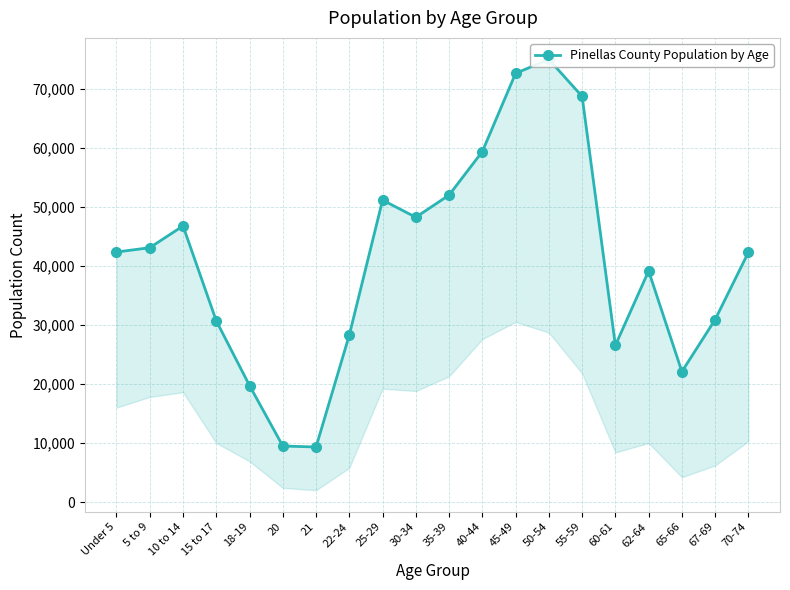

What is the sum of all values?

817737